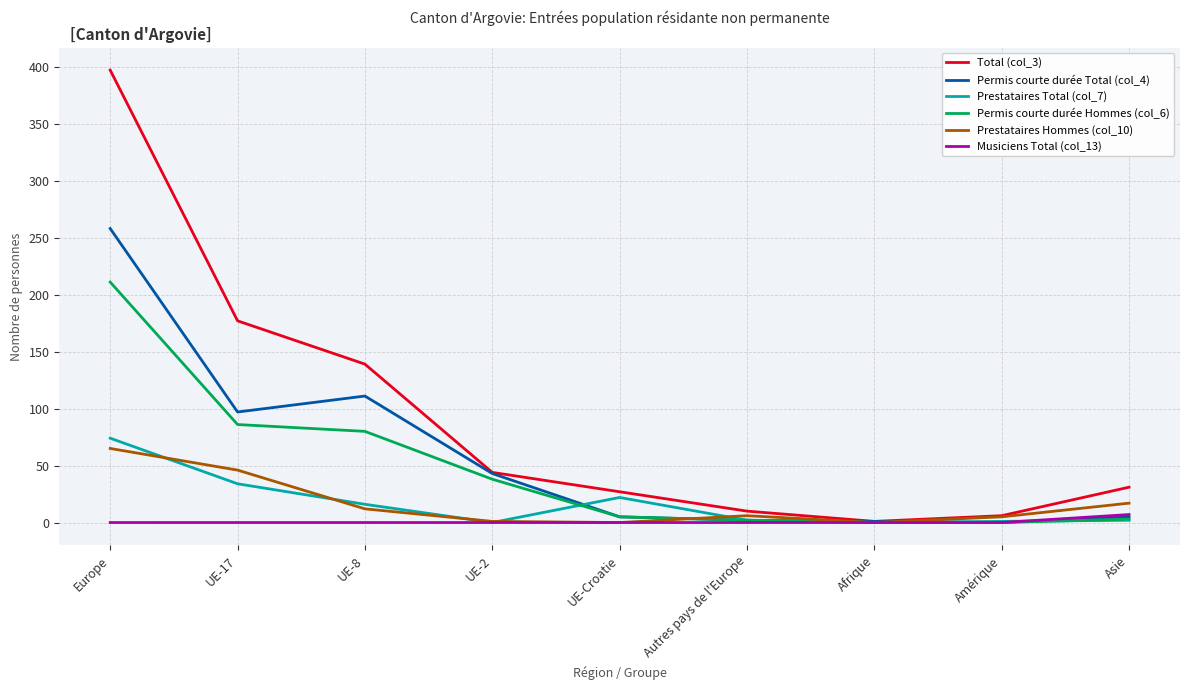

What are all the series names shown in the legend?

Total (col_3), Permis courte durée Total (col_4), Prestataires Total (col_7), Permis courte durée Hommes (col_6), Prestataires Hommes (col_10), Musiciens Total (col_13)